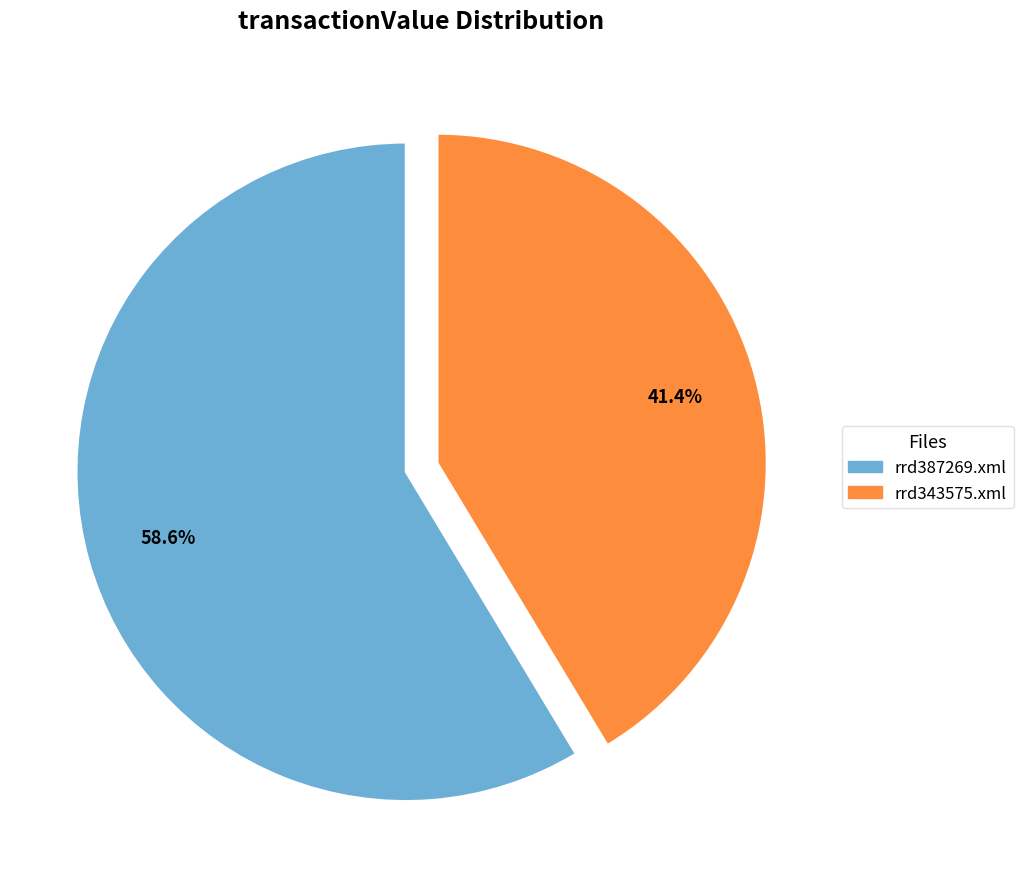

How many slices are in this pie chart?

2